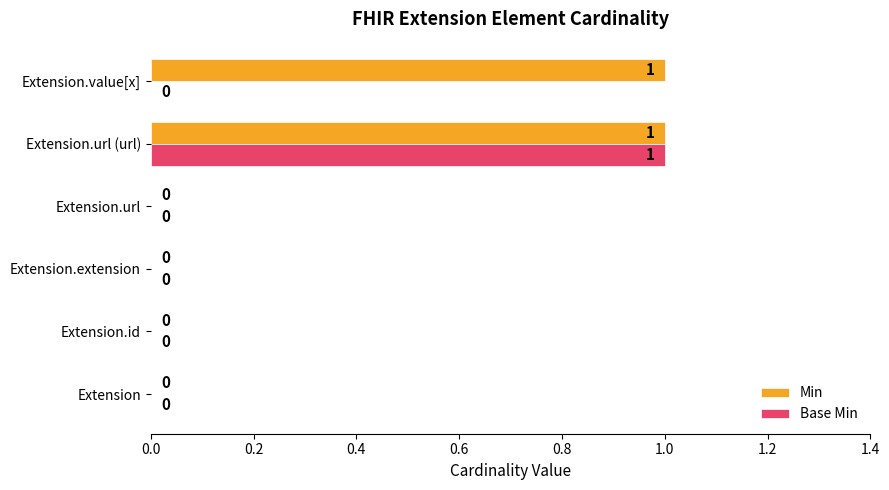

How many Min values are between 0 and 1?

6